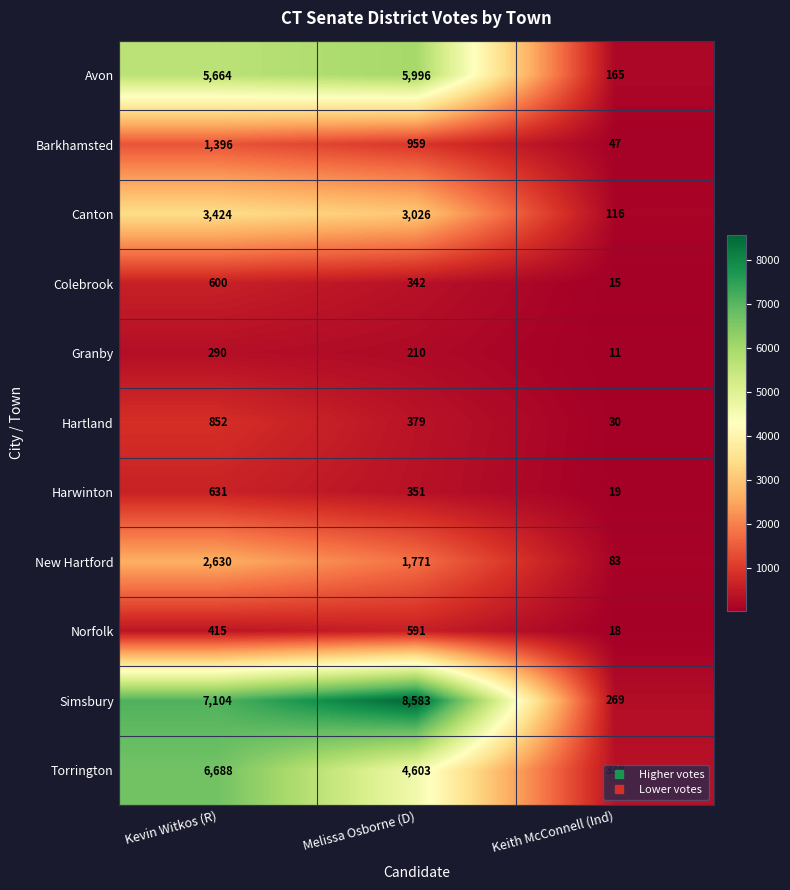

Which series has the largest total across all categories?

Simsbury